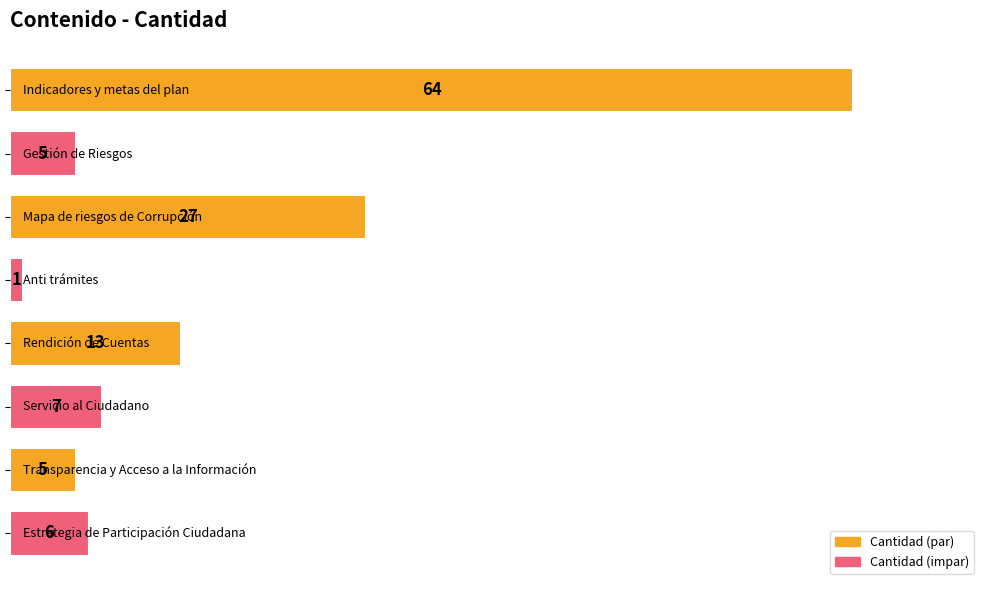

How many bars are there in total?

8